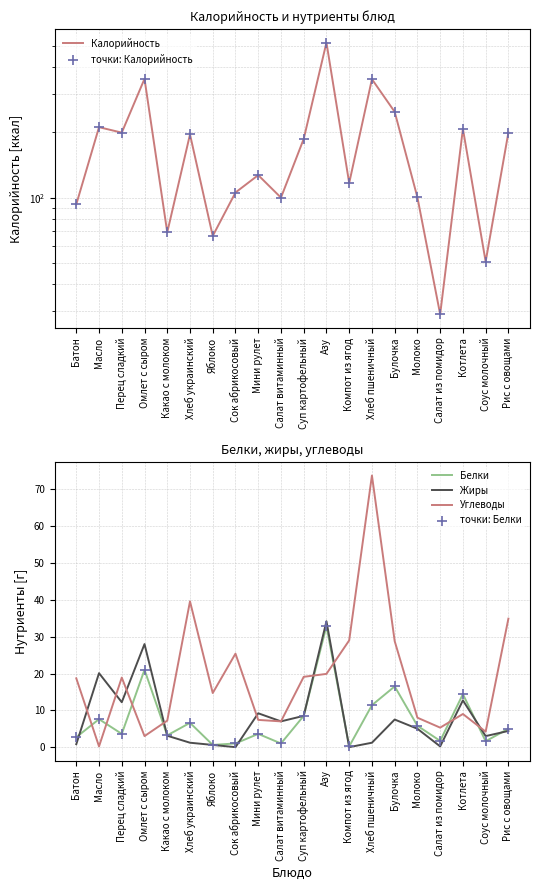

At how many categories does at least one series exceed 12?

20